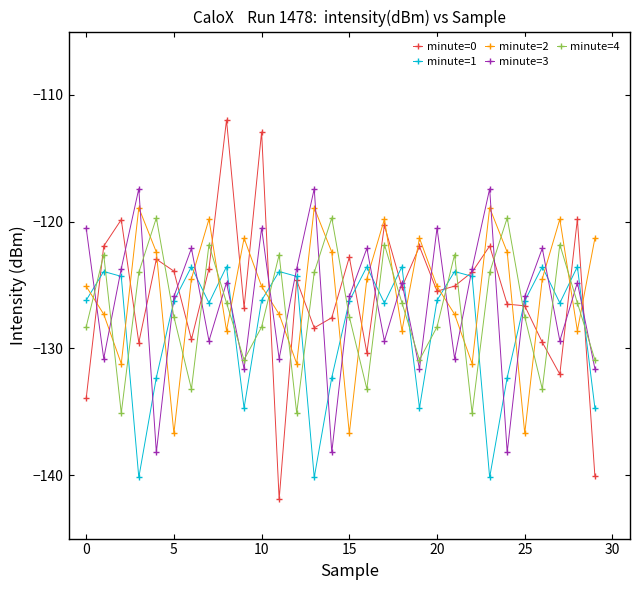

What is the value of the minute=1 point at the 6th from the left?

-126.3